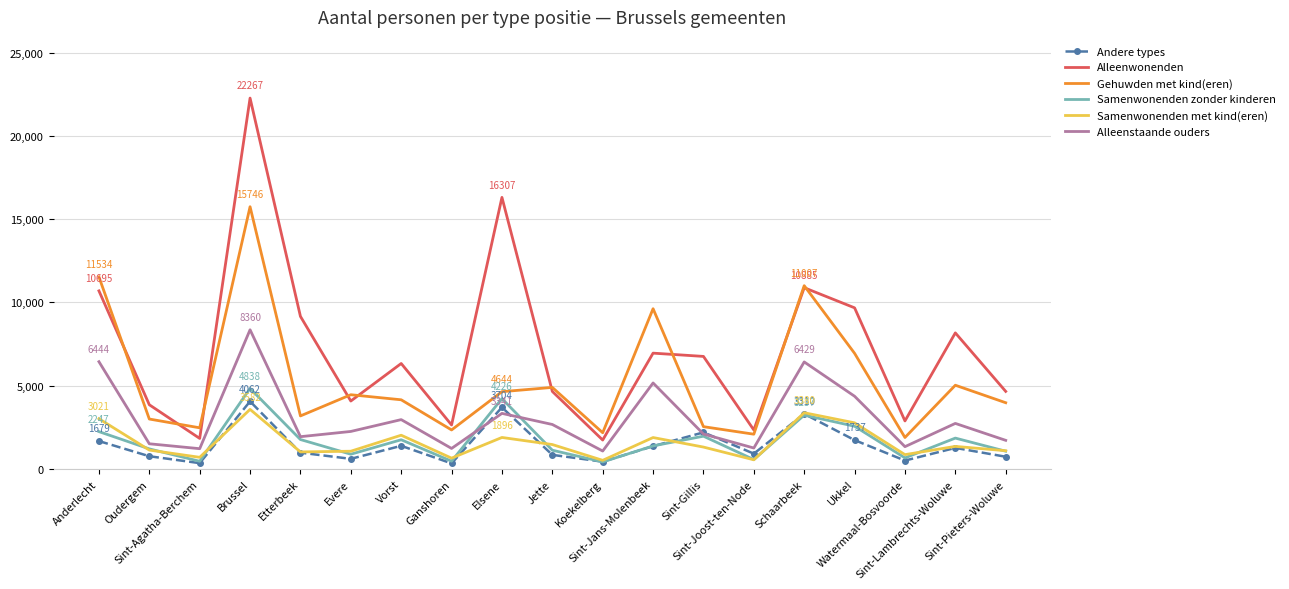

At which label does Andere types first exceed 983?

Anderlecht